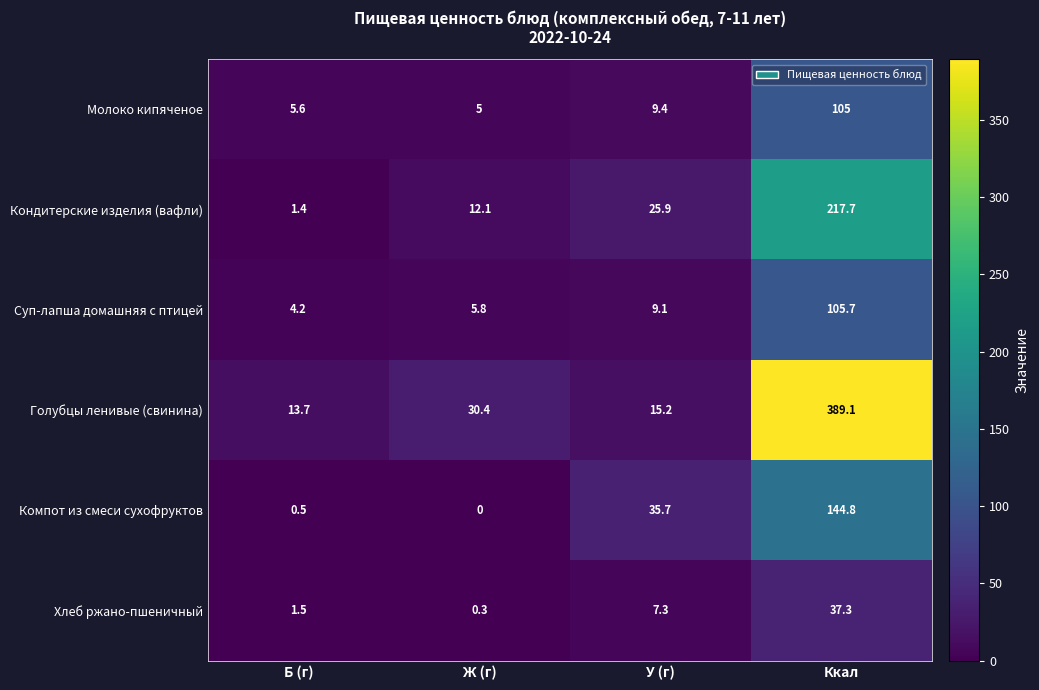

What is the sum of the Суп-лапша домашняя с птицей values at Ж (г) and Б (г)?

10.0